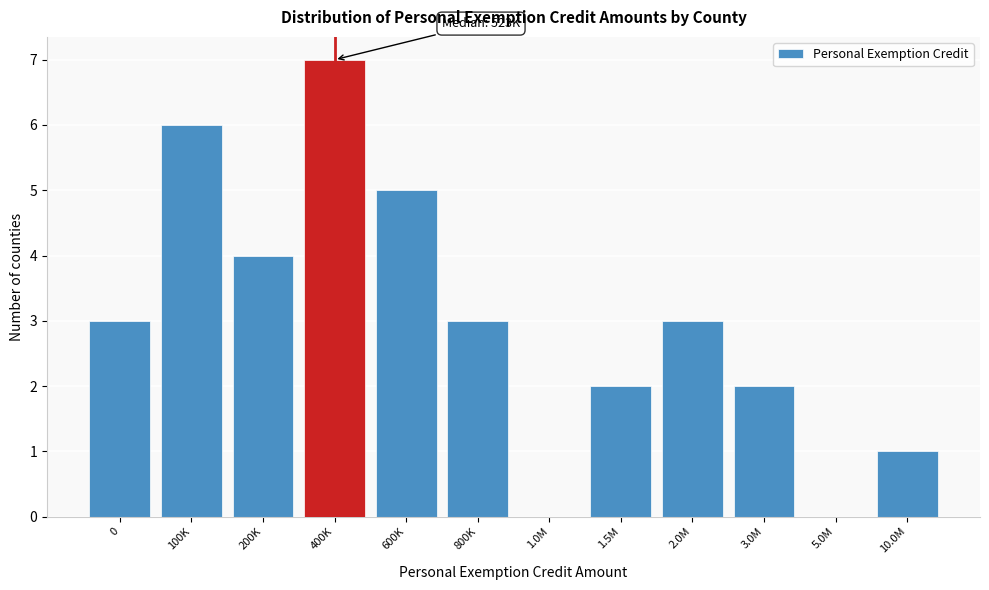

Reading left to right, transcribe all the data shown in this chart.

0=3	100K=6	200K=4	400K=7	600K=5	800K=3	1.0M=0	1.5M=2	2.0M=3	3.0M=2	5.0M=0	10.0M=1